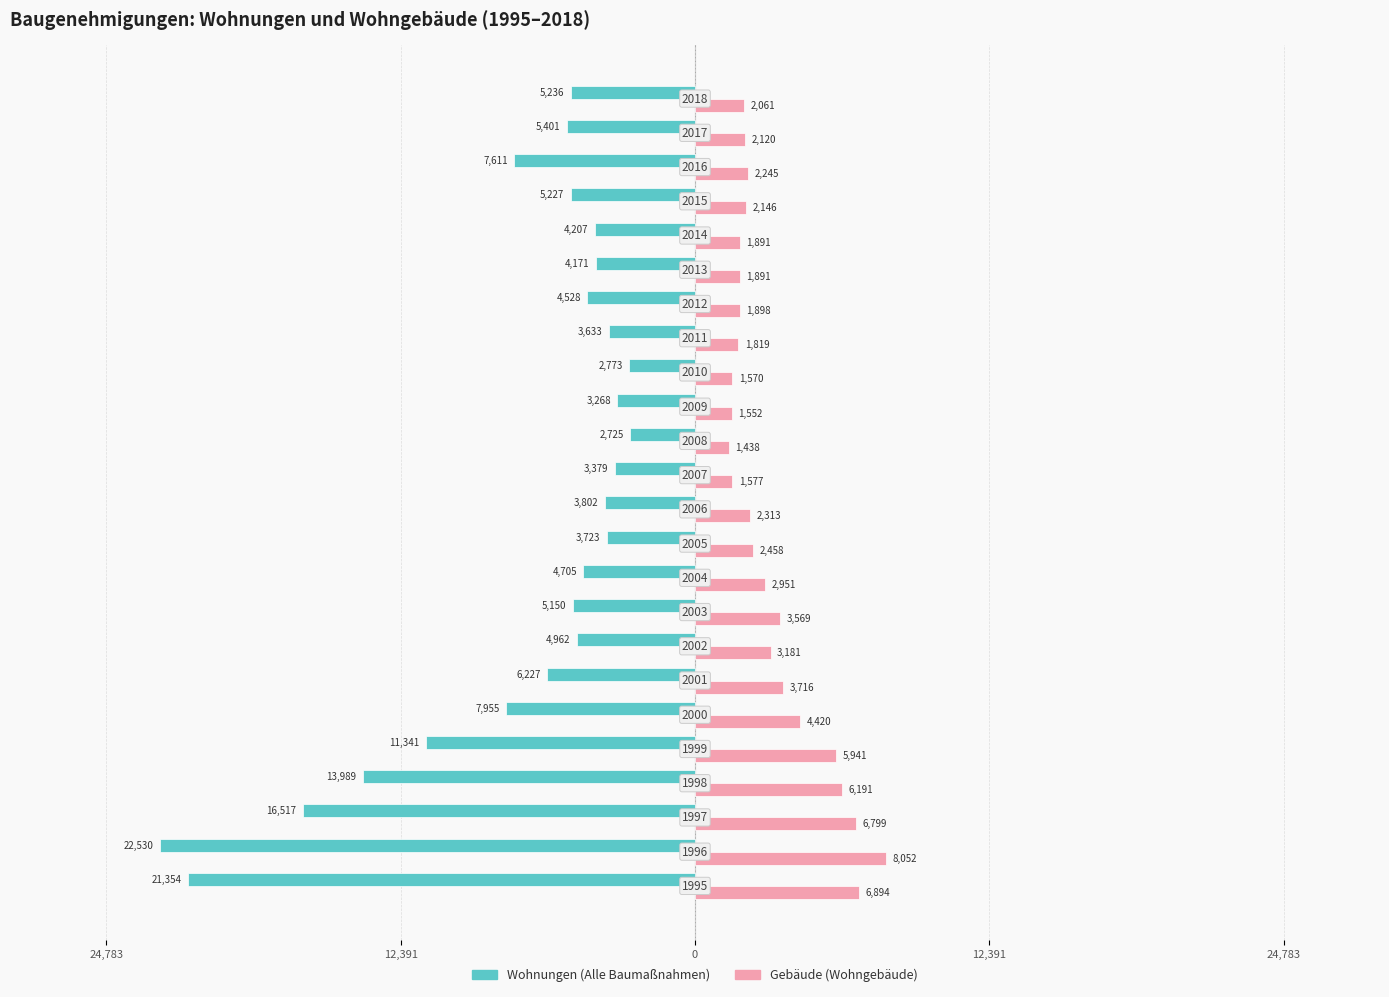

What are all the series names shown in the legend?

Wohnungen (Alle Baumaßnahmen), Gebäude (Wohngebäude)